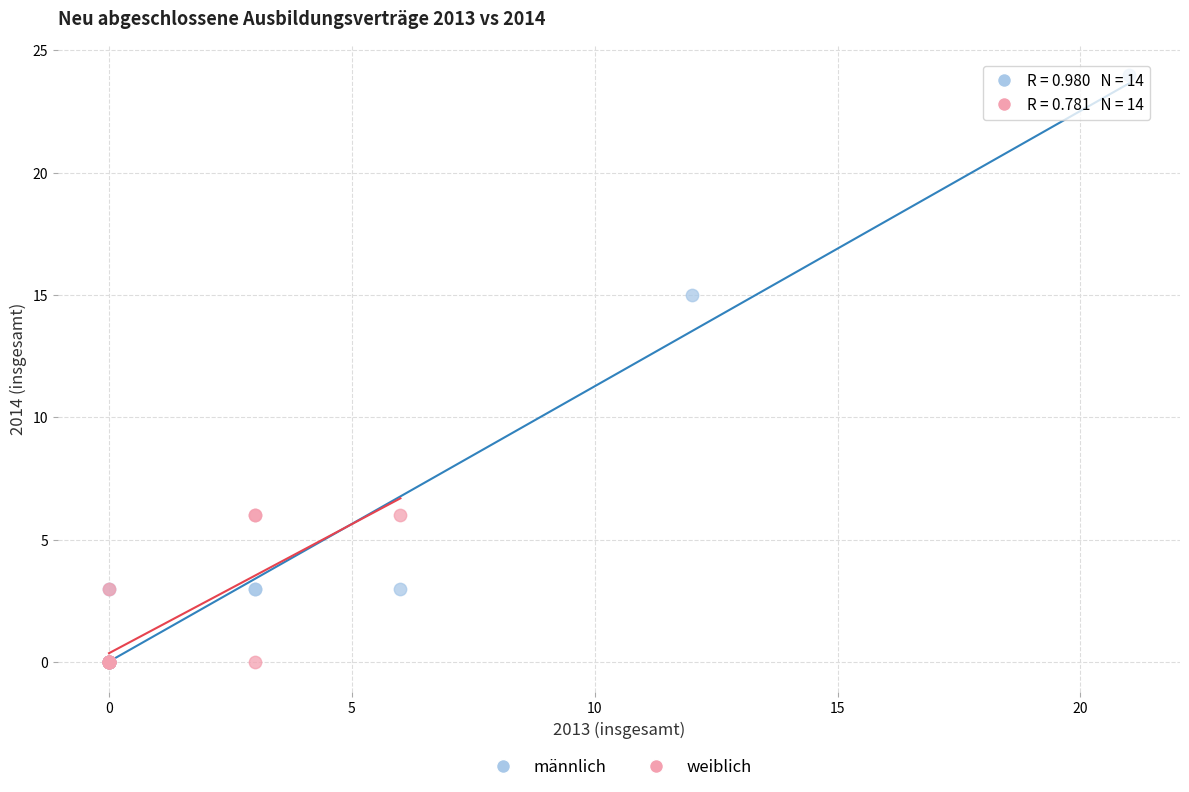

Which series reaches the maximum Y coordinate?

männlich